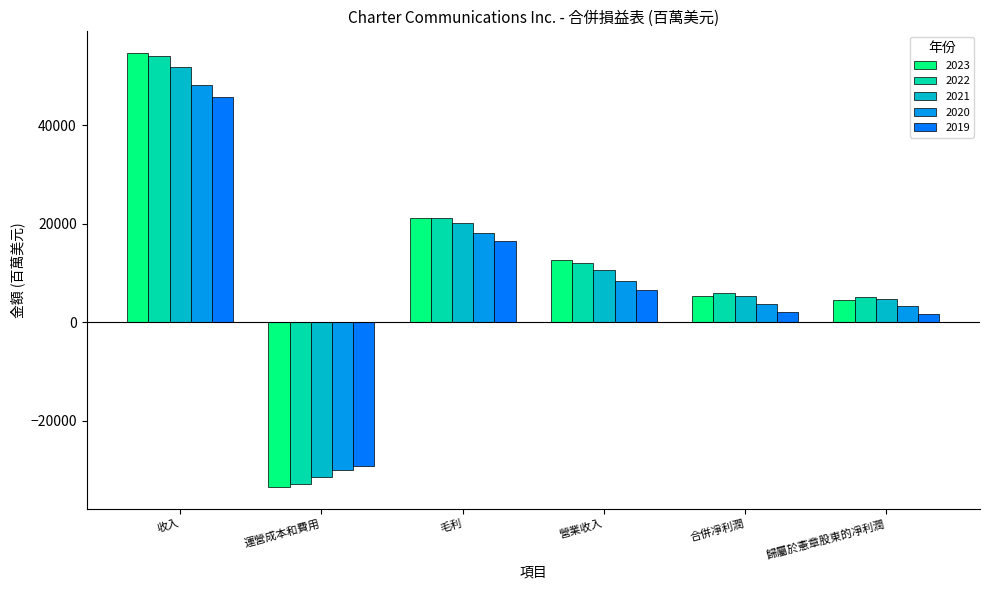

How many groups of bars are there?

6